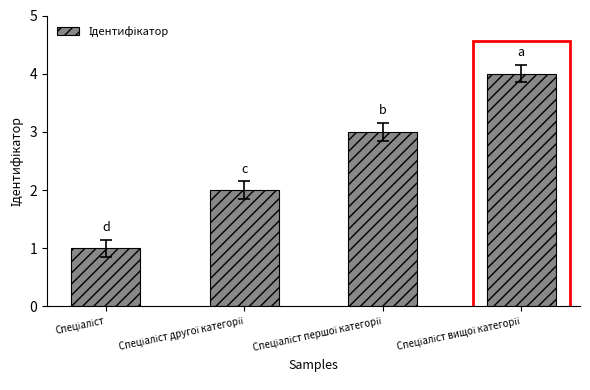

What is the maximum value shown in the chart?

4